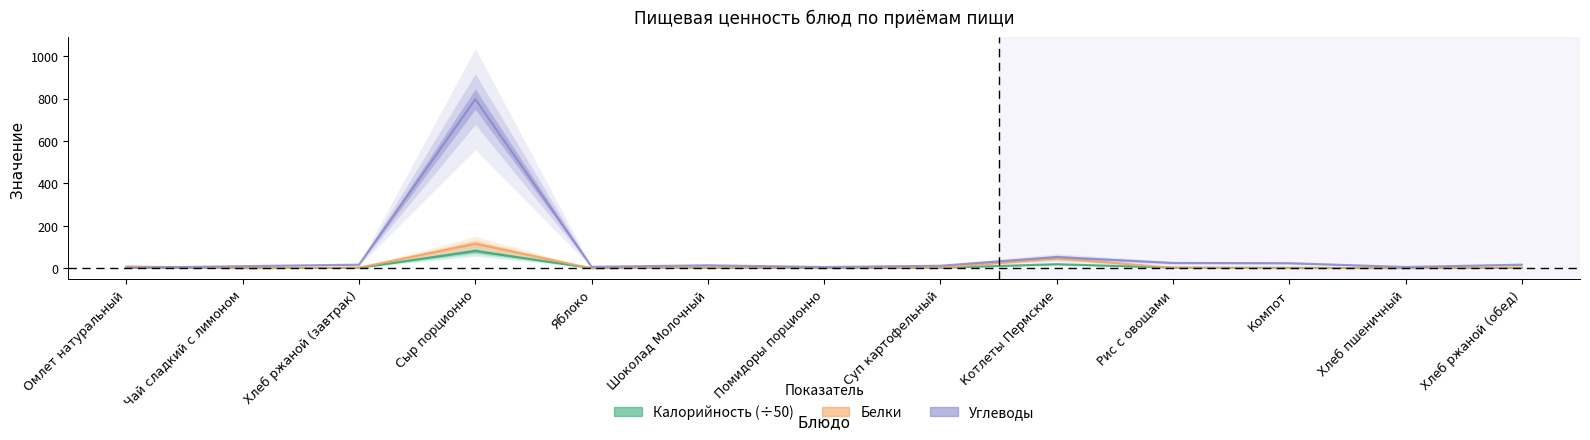

Rank the categories by Калорийность value from lowest to highest.

Помидоры порционно, Яблоко, Хлеб пшеничный, Чай сладкий с лимоном, Хлеб ржаной (завтрак), Хлеб ржаной (обед), Компот, Суп картофельный, Рис с овощами, Шоколад Молочный, Омлет натуральный, Котлеты Пермские, Сыр порционно